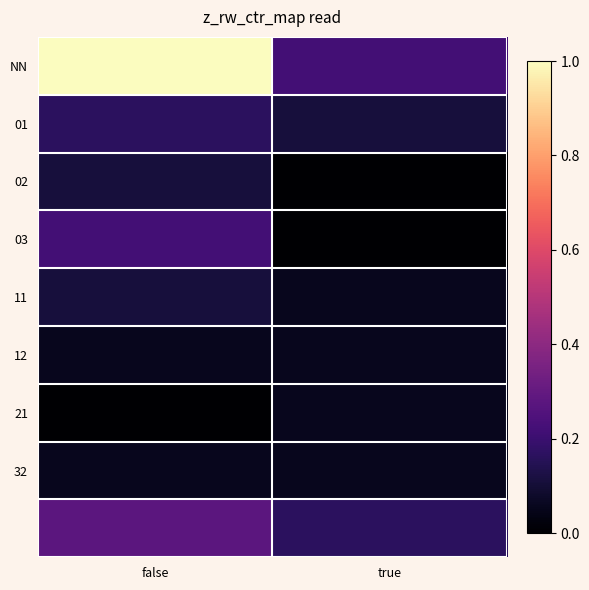

What is the spread (max minus min) of values at true?

0.2